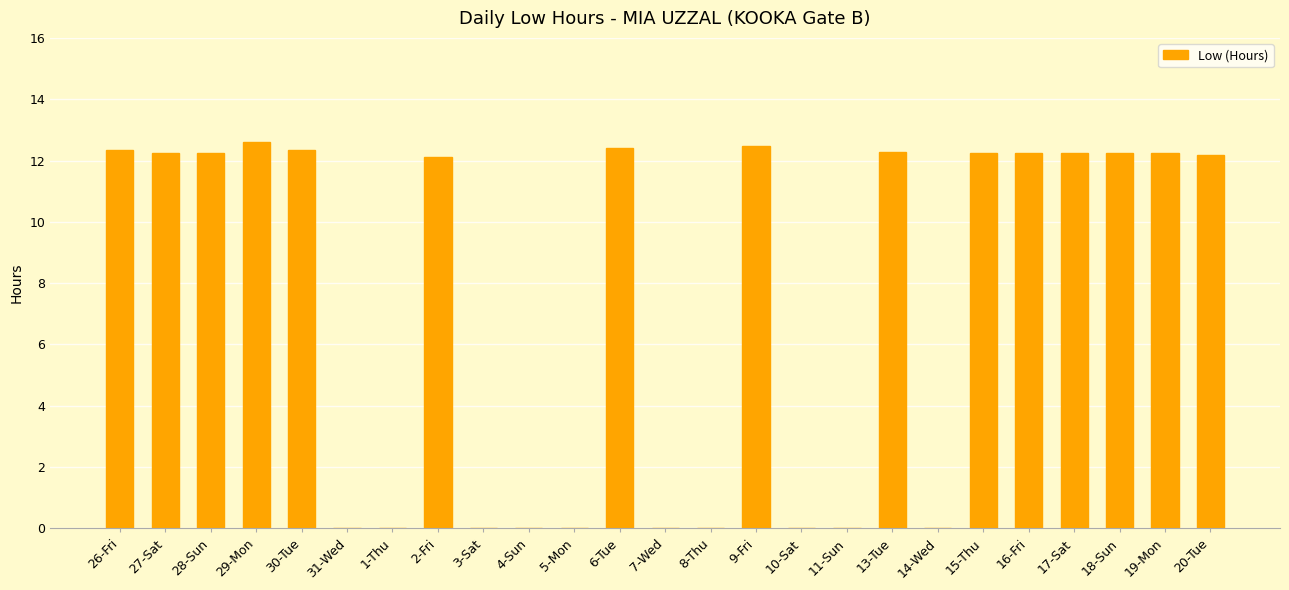

How many series are shown in this chart?

1